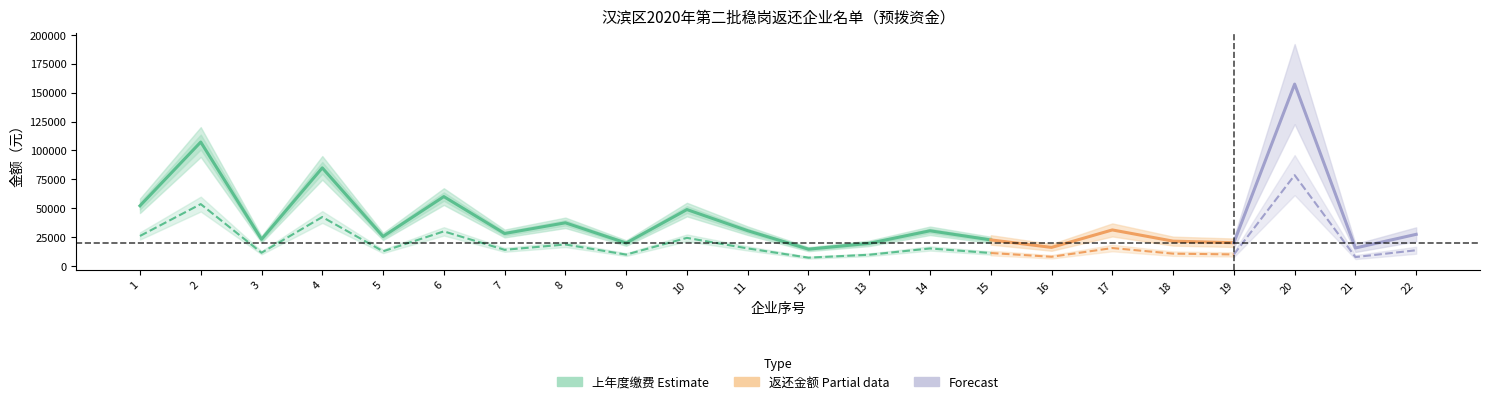

At which category does 上年度缴费 reach its first local peak?

2